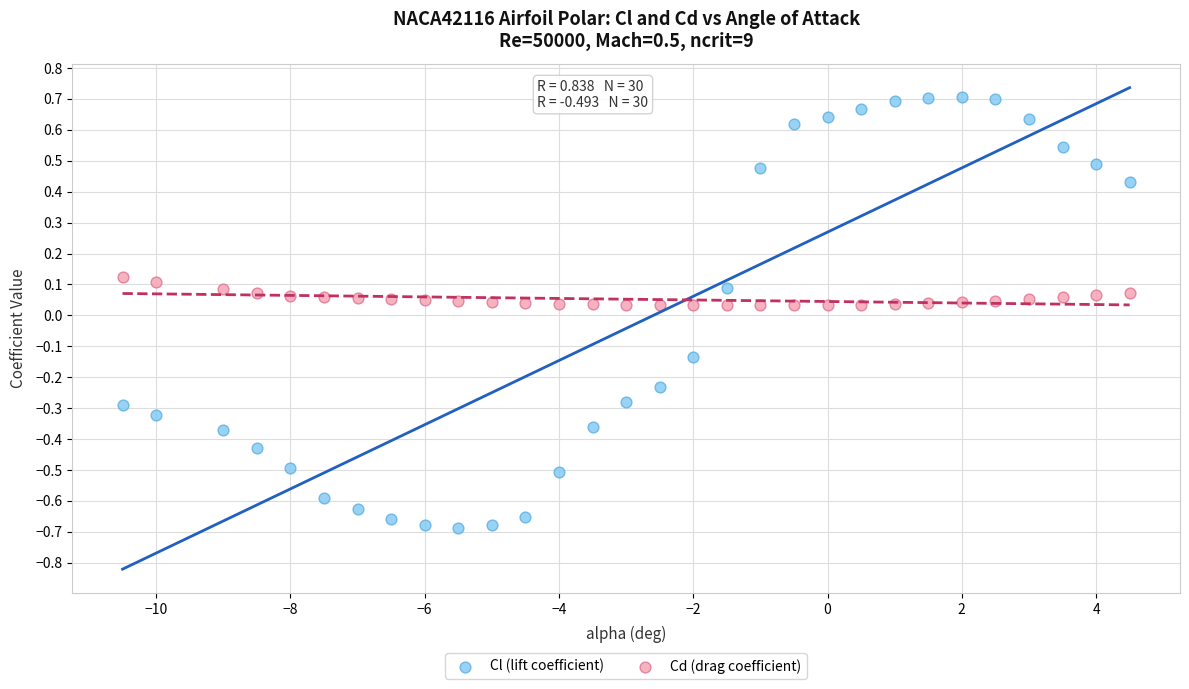

Which series contains the lowest Y value?

Cl (lift coefficient)